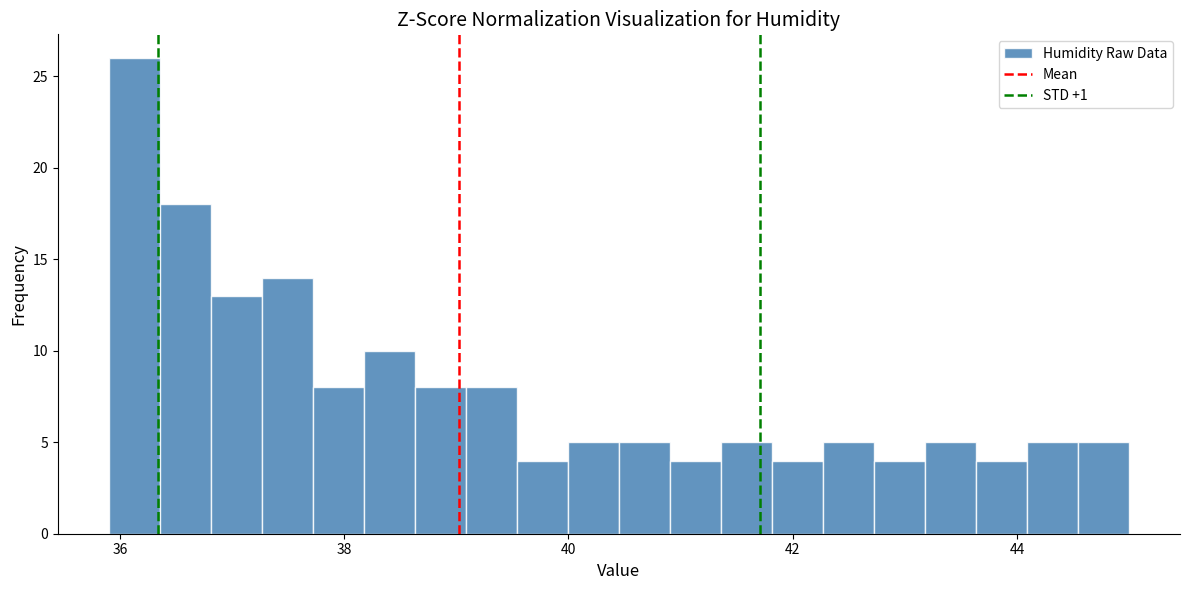

Around what value on the x-axis is the tallest bar? Give the approximate position of its centre, as read against the axis.

36.2